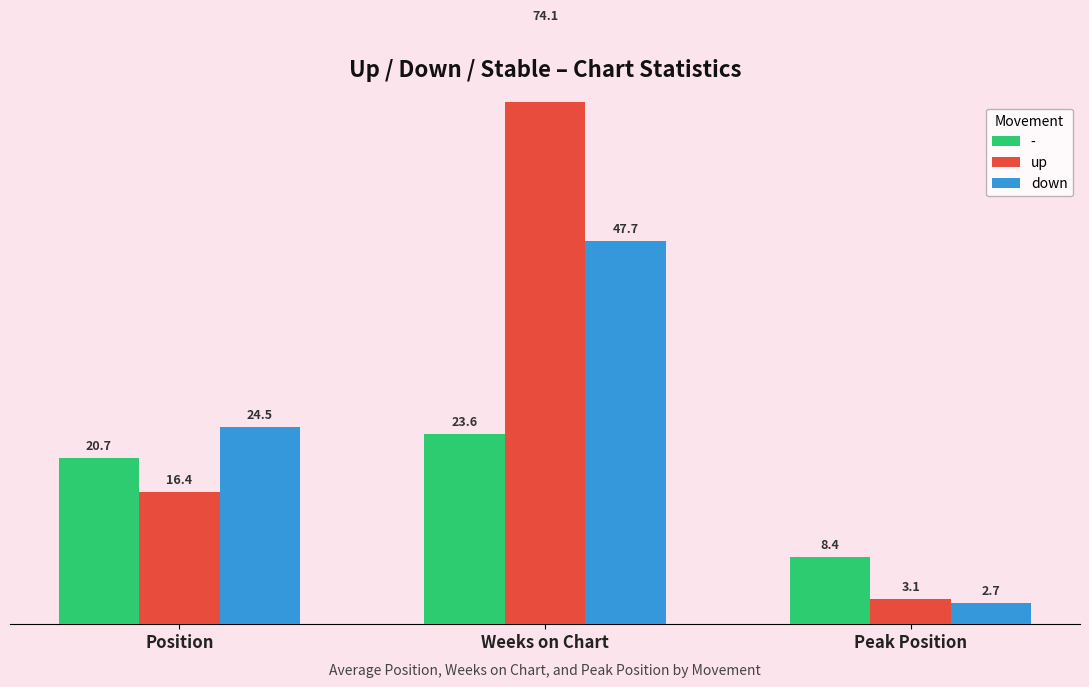

Which has a higher value, Peak Position or Position?

Position